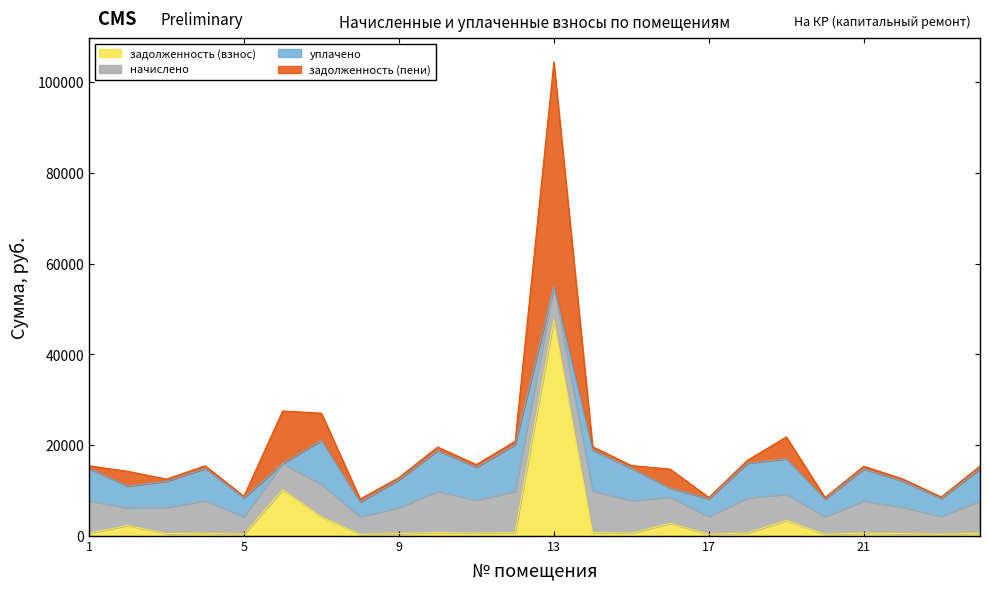

What is the highest value of the задолженность (взнос) series?

47695.0